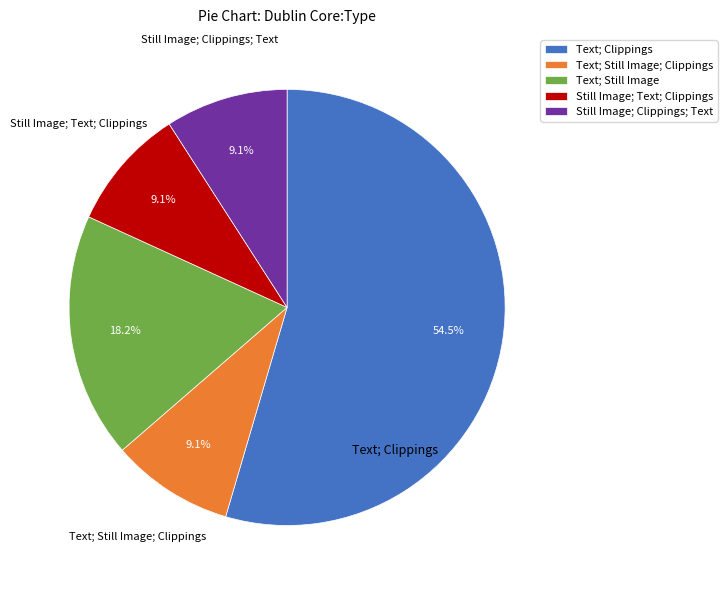

Is it true that Text; Still Image; Clippings is 23% of the pie?

False